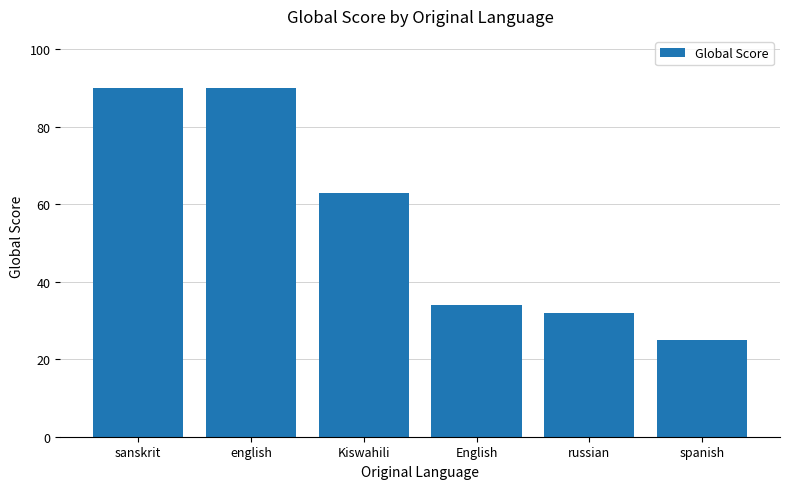

What value does the data have at spanish?

25